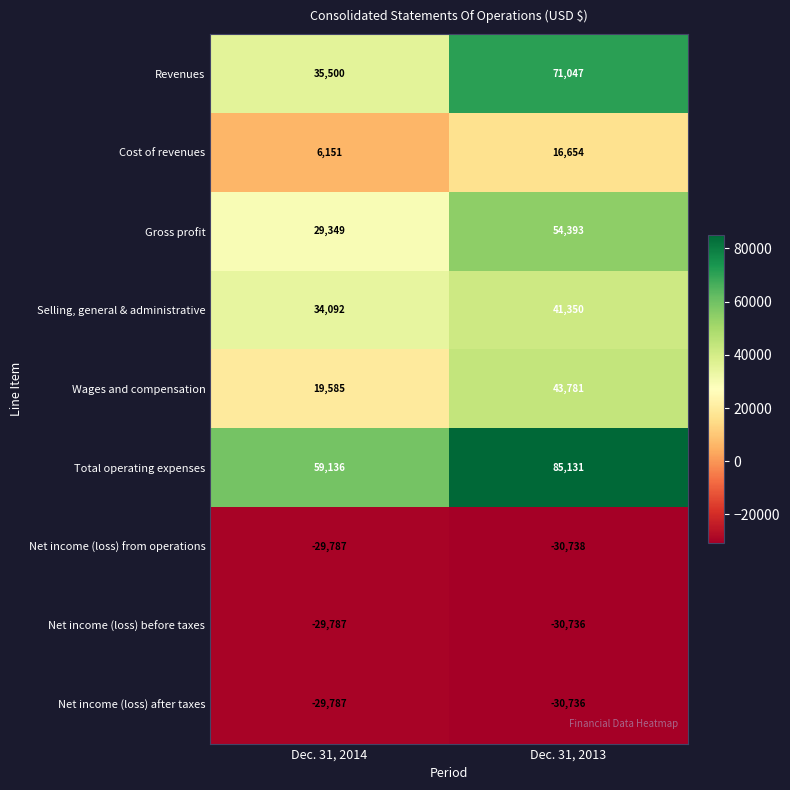

What is the sum of all Net income (loss) from operations values?

-60525